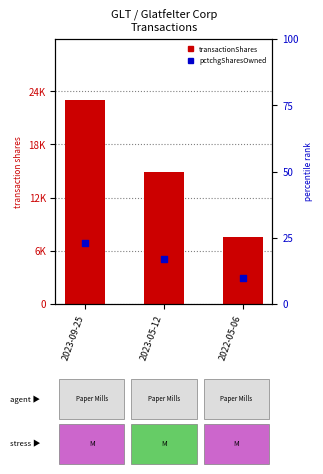

Which series contains the lowest Y value?

pctchgSharesOwned